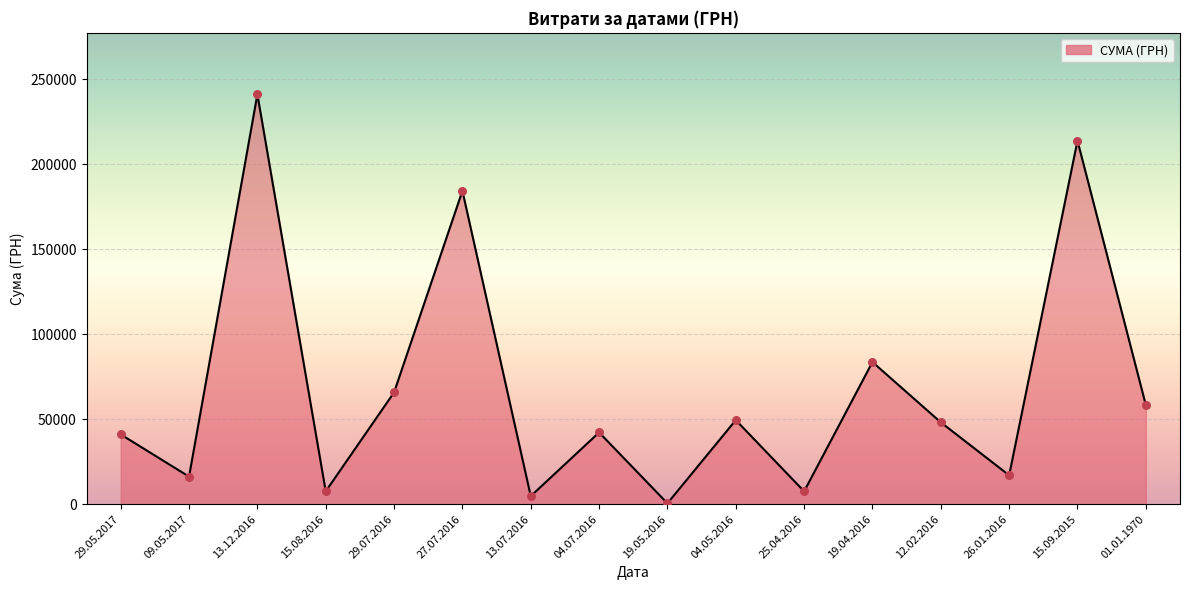

Between 04.05.2016 and 19.04.2016, which is larger?

19.04.2016